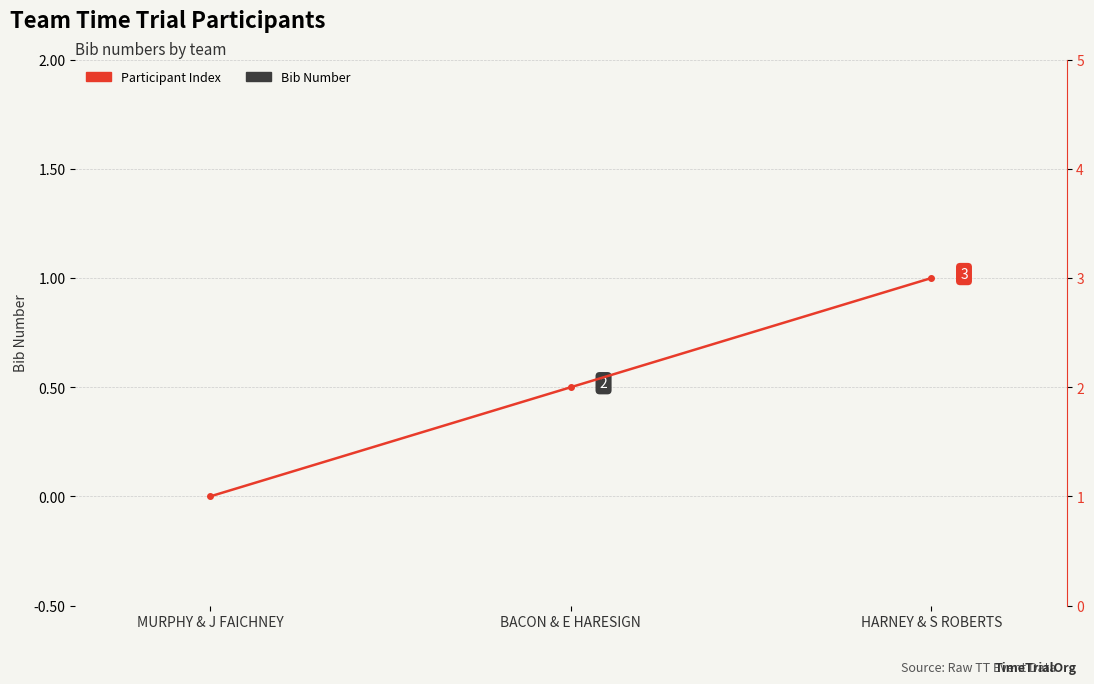

Reading right to left, transcribe all the data shown in this chart.

Bib Number: 0	0	0
Participant Index: 3	2	1